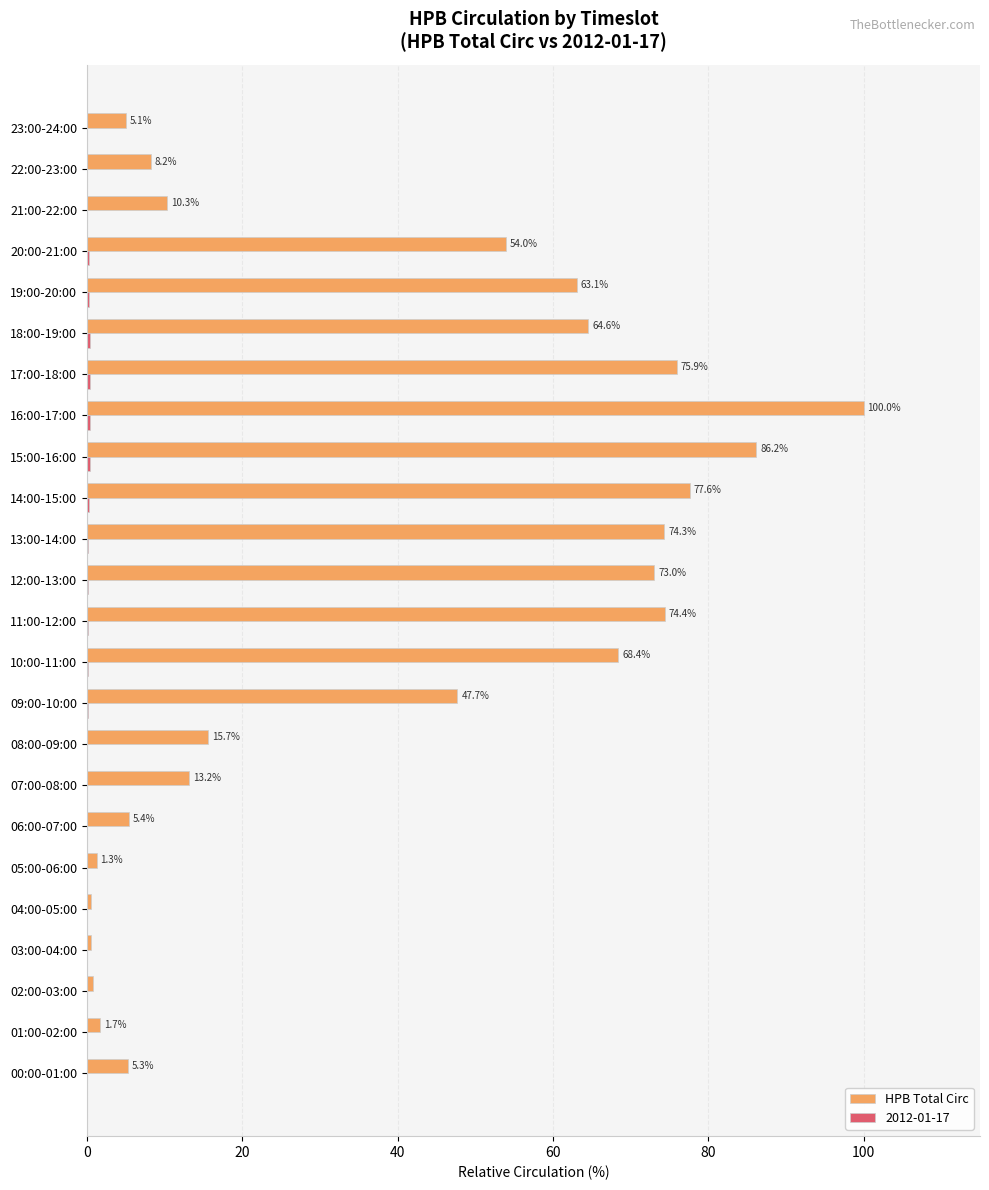

At which category does the chart reach its peak across all series?

16:00-17:00